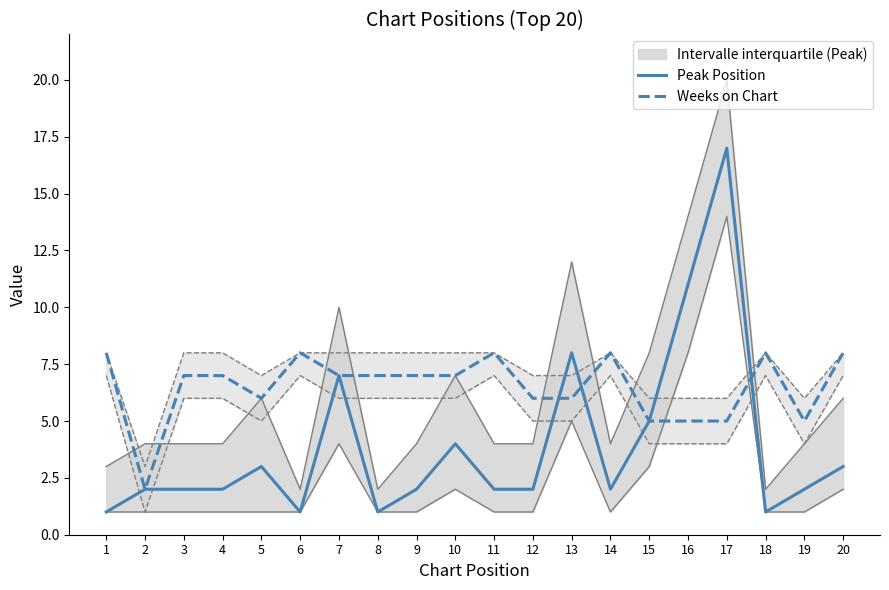

What is the minimum value for Weeks on Chart?

2